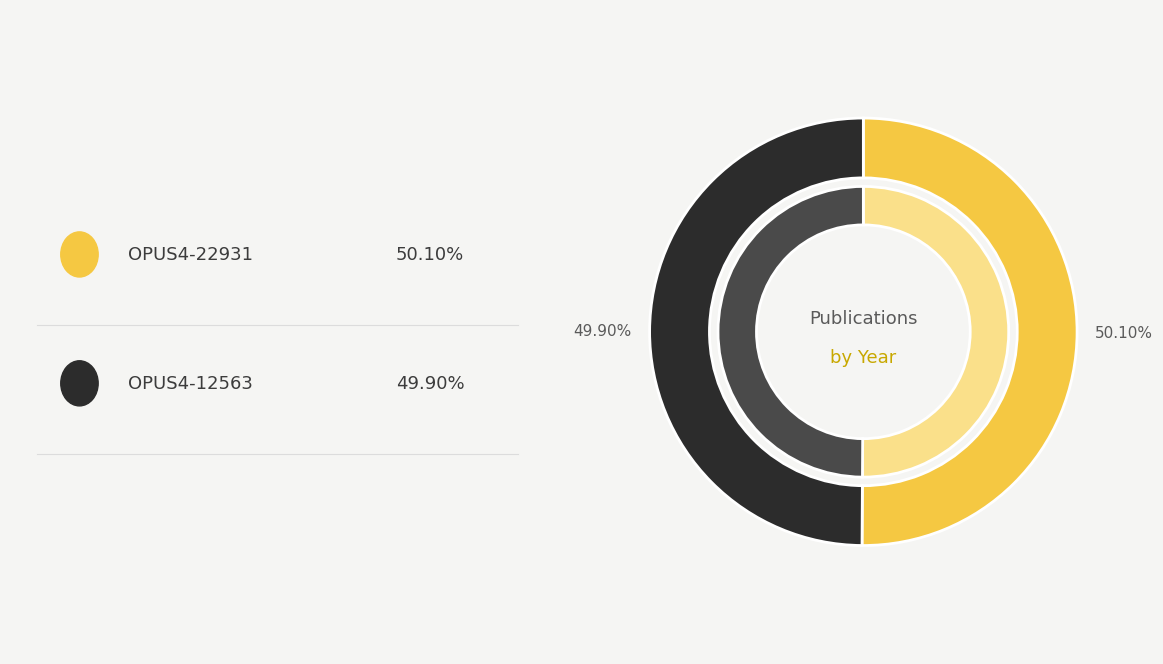

To the nearest percent, what percentage of the pie is OPUS4-22931?

50%